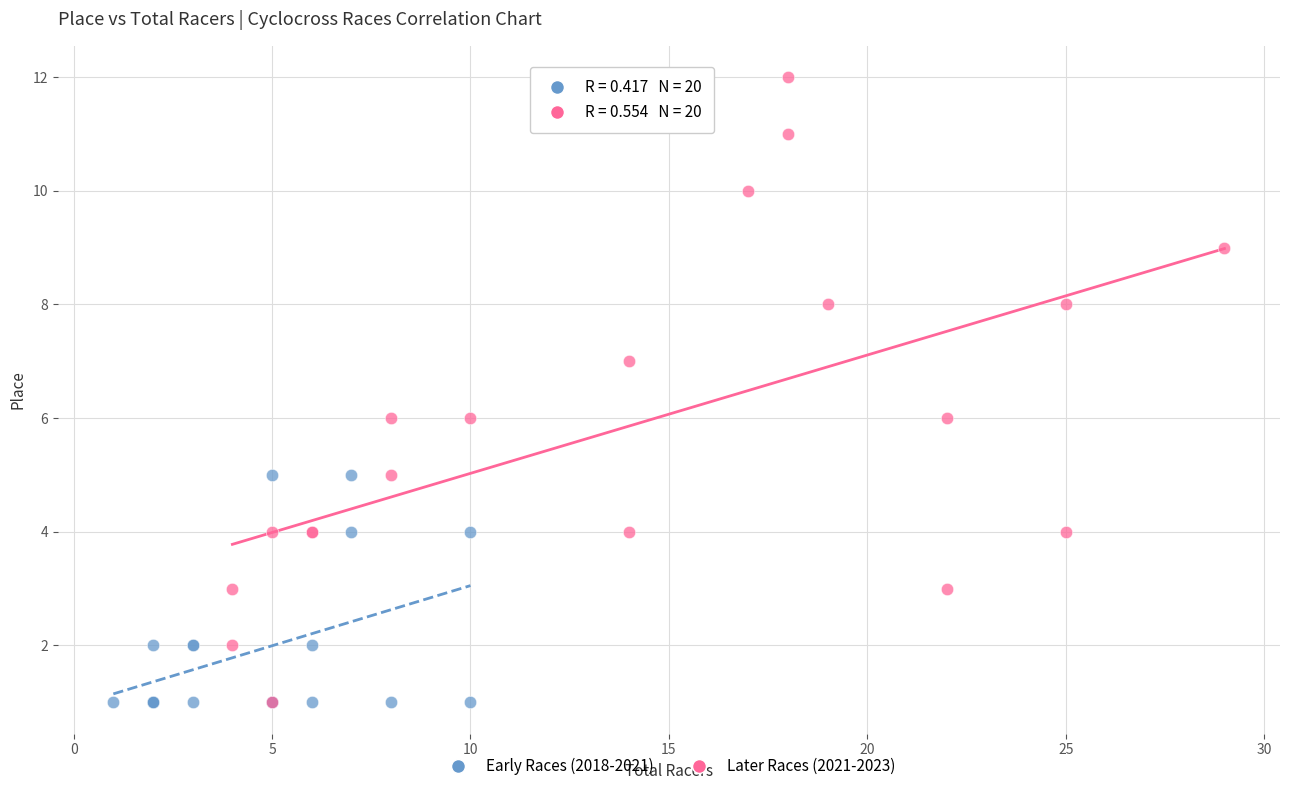

What are all the series names shown in the legend?

Early Races (2018-2021), Later Races (2021-2023)